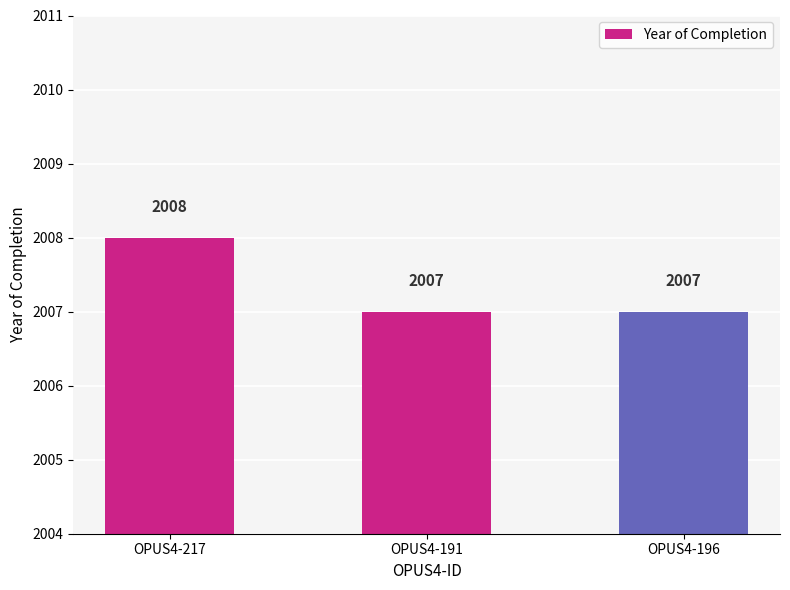

What is the label of the 2nd bar from the left?

OPUS4-191